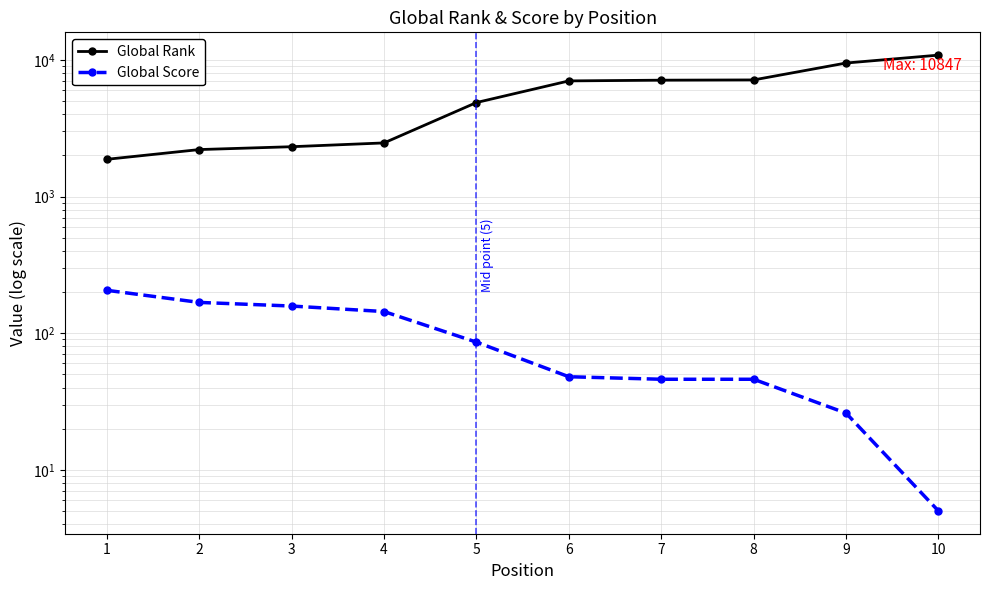

What is the smallest value displayed?

5